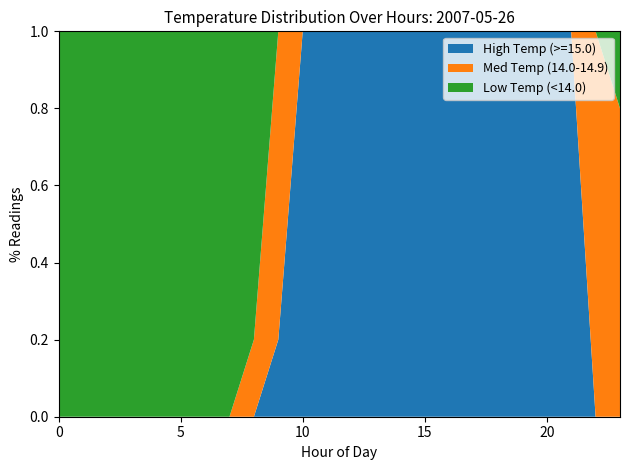

Is it true that High Temp (>=15.0) equals 1.0 at 10?

True